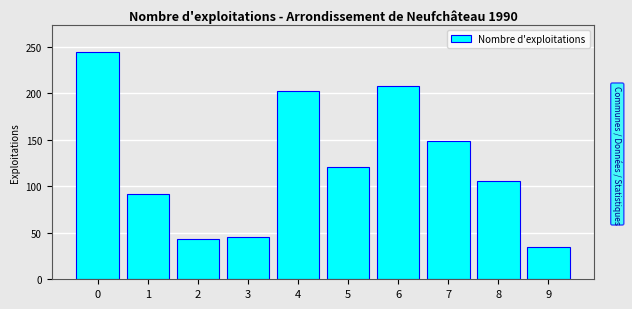

Reading left to right, transcribe all the data shown in this chart.

0=244	1=92	2=43	3=45	4=202	5=121	6=208	7=149	8=106	9=35